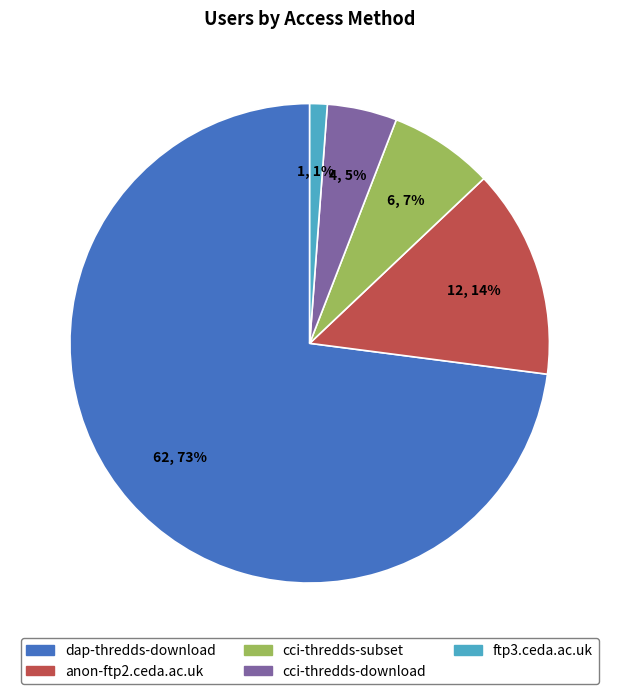

What is the smallest slice in the pie chart?

ftp3.ceda.ac.uk